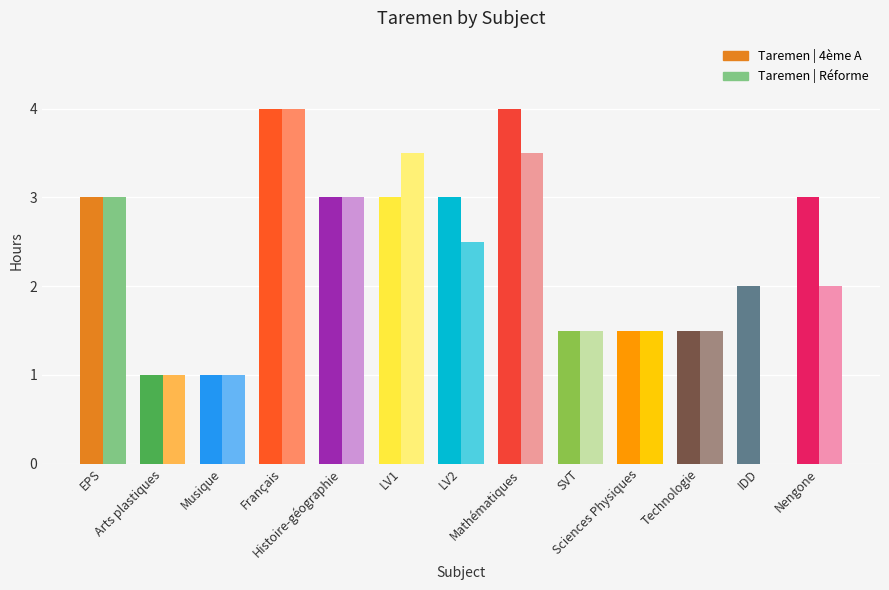

Count the Taremen | 4ème A values in the range 1 to 3.

11